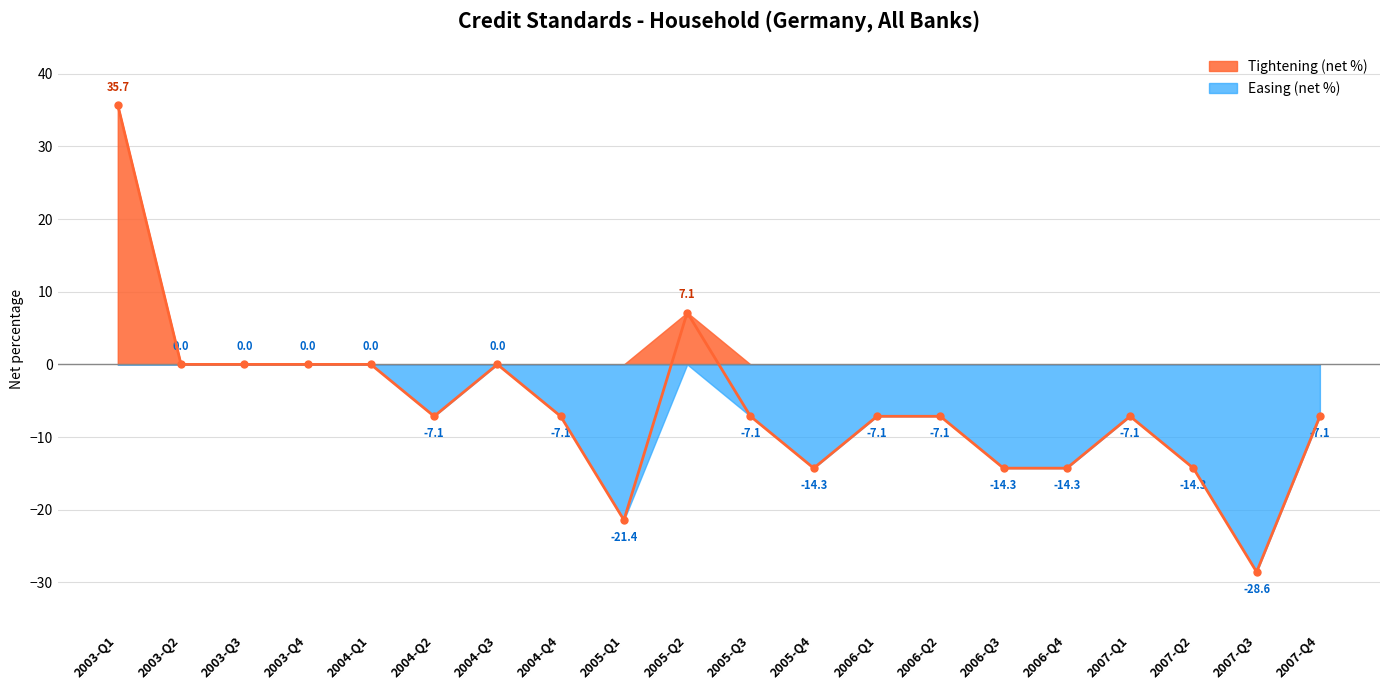

What position from the left is 2006-Q2?

14